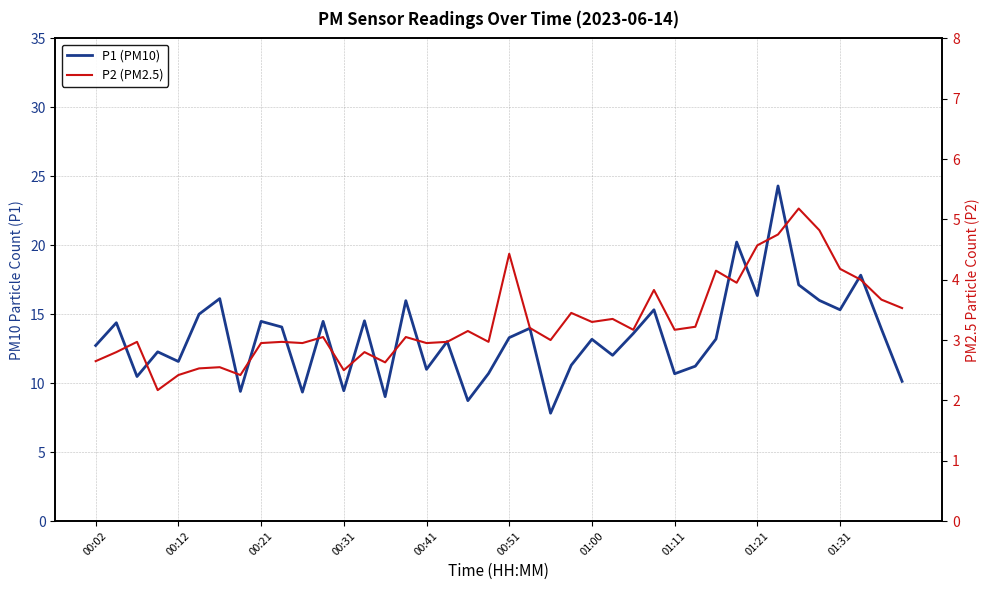

How many lines are shown in the chart?

2